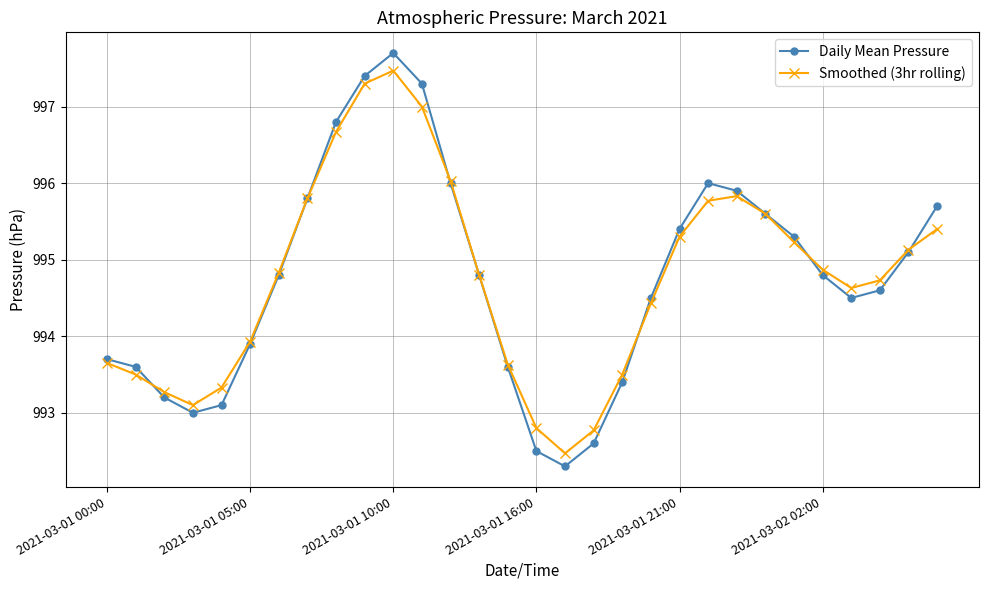

What is the value of the Daily Mean Pressure point at the 11th from the left?

997.7